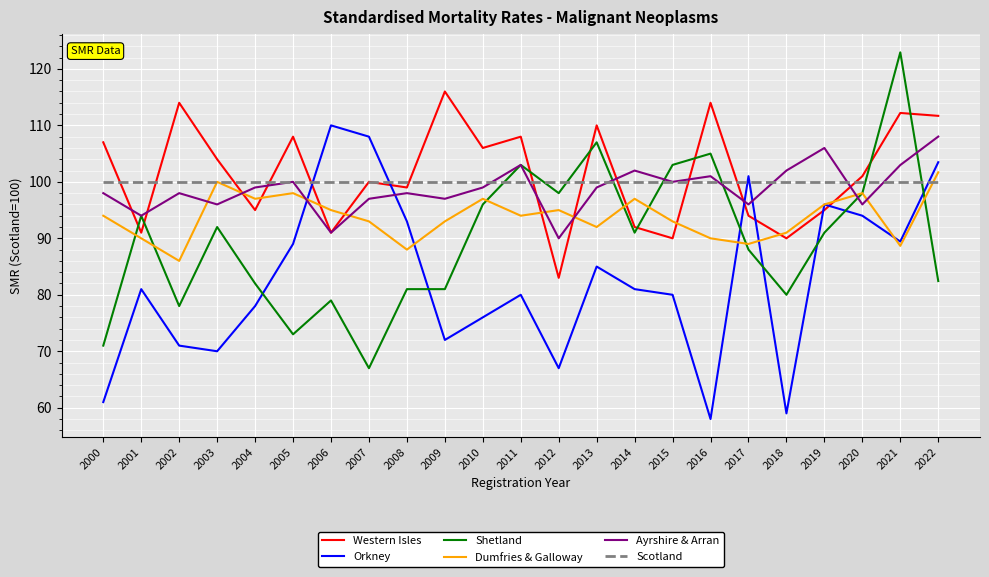

What is the approximate value of Scotland at 2019?

100.0